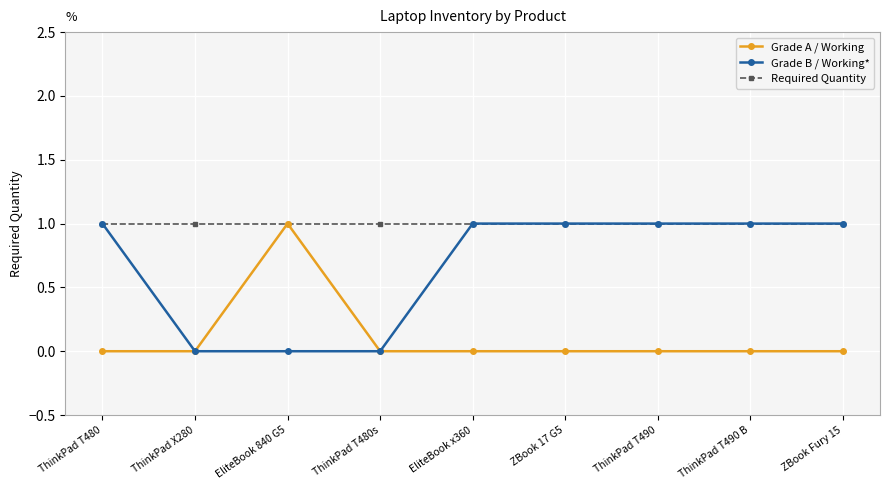

Reading left to right, extract all data points from this chart.

Grade A / Working: 0	0	1	0	0	0	0	0	0
Grade B / Working*: 1	0	0	0	1	1	1	1	1
Required Quantity: 1	1	1	1	1	1	1	1	1